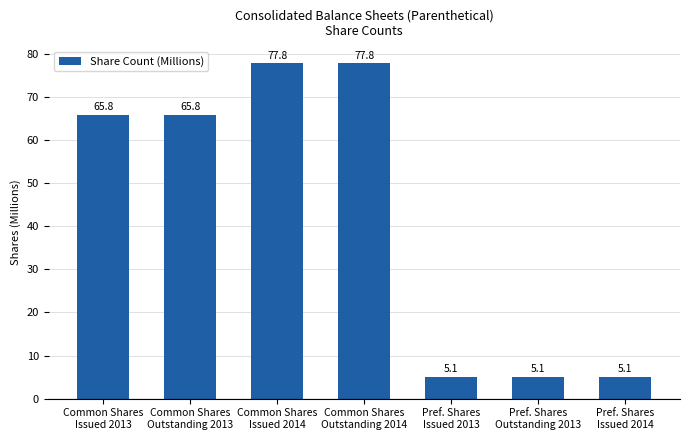

Are the bars grouped side by side (vs. stacked)?

No